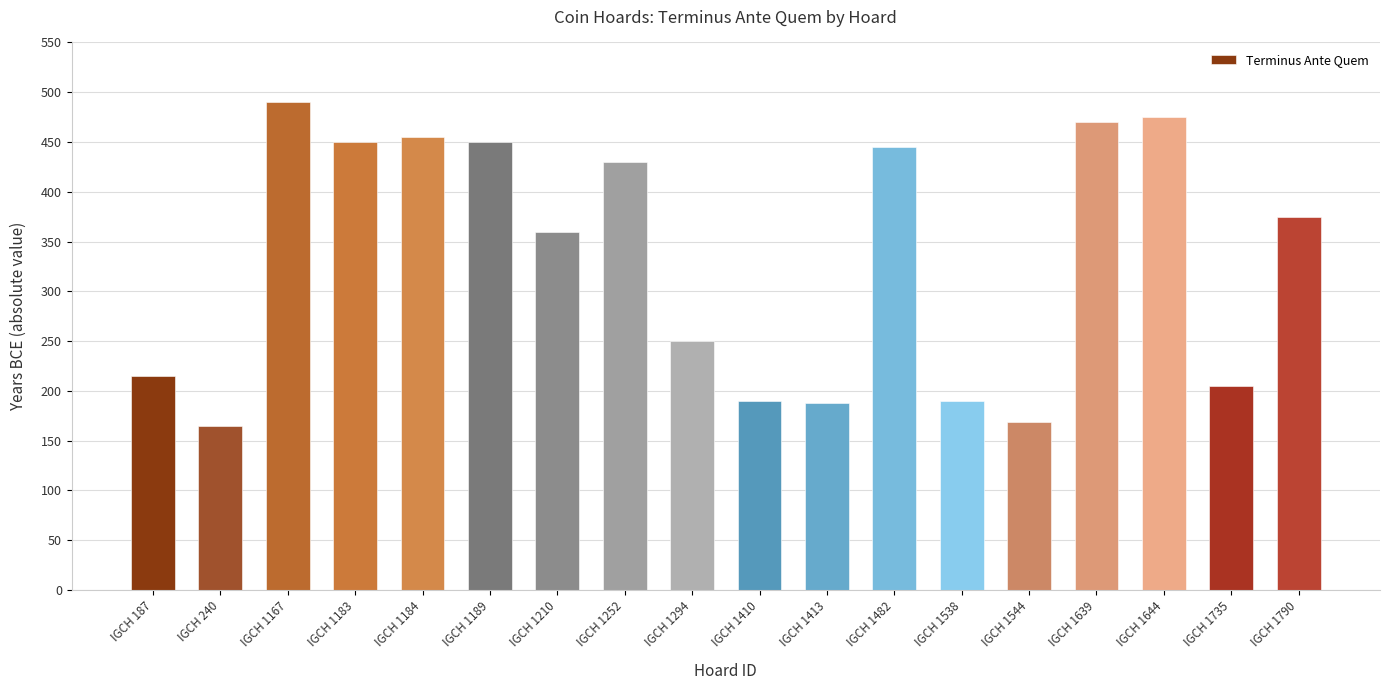

At which label is the value closest to 327?

IGCH 1210